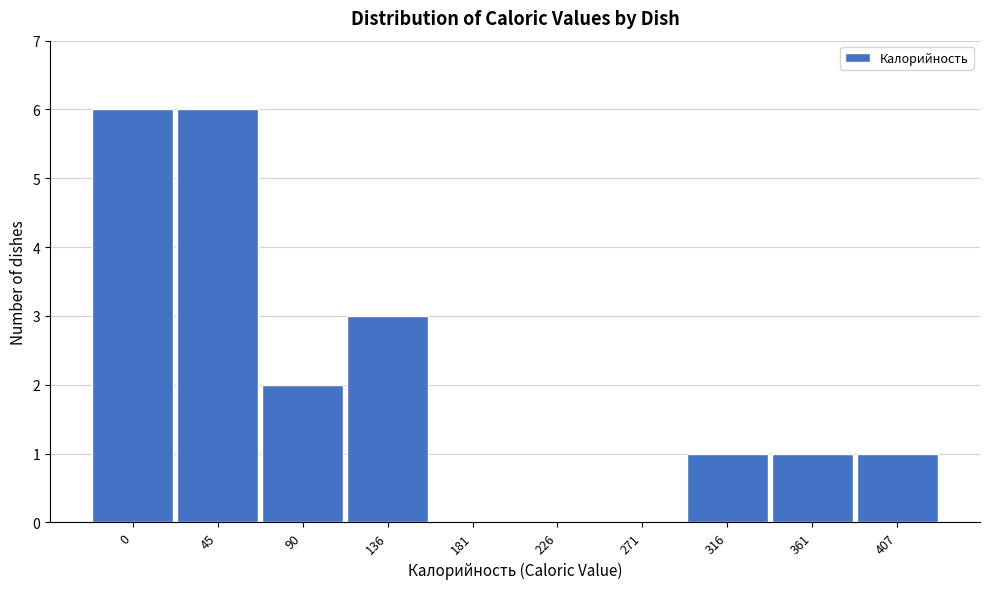

Reading right to left, what are all the values shown in this chart?

407=1	361=1	316=1	271=0	226=0	181=0	136=3	90=2	45=6	0=6